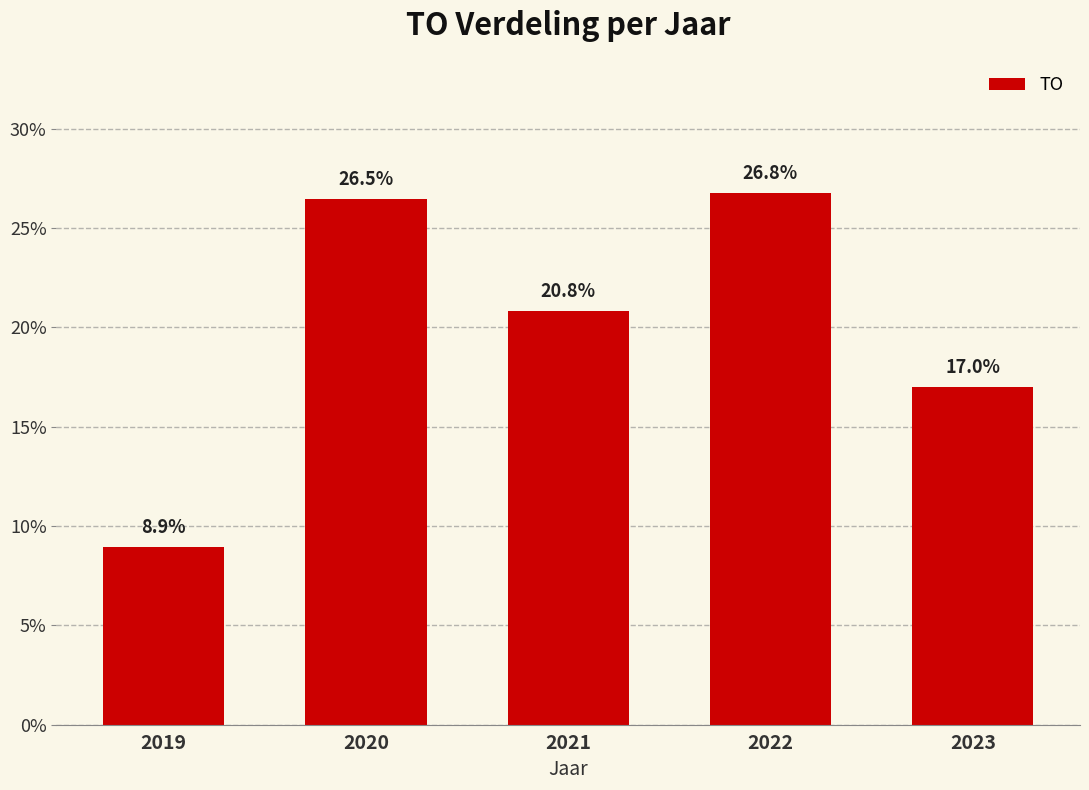

What is the difference between the values at 2020 and 2021?

5.6